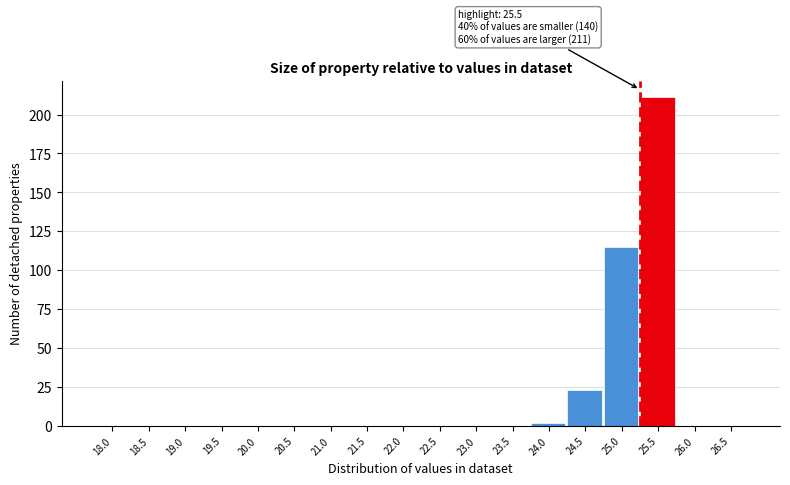

Reading left to right, extract all data points from this chart.

18.0=0	18.5=0	19.0=0	19.5=0	20.0=0	20.5=0	21.0=0	21.5=0	22.0=0	22.5=0	23.0=0	23.5=0	24.0=2	24.5=23	25.0=115	25.5=211	26.0=0	26.5=0